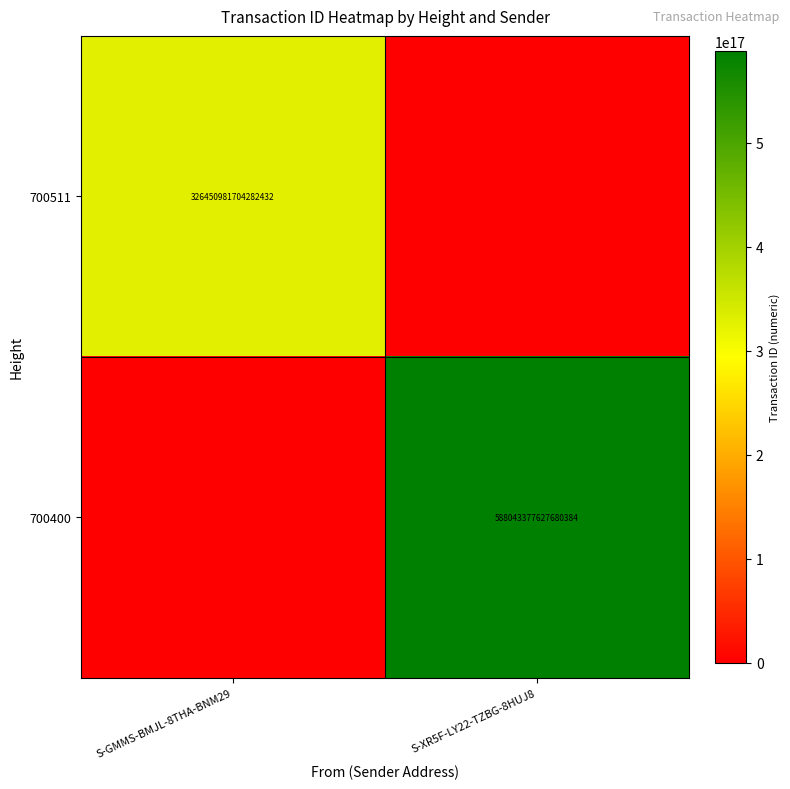

Is it true that 700511 equals 326450981704282432 at S-GMMS-BMJL-8THA-BNM29?

True